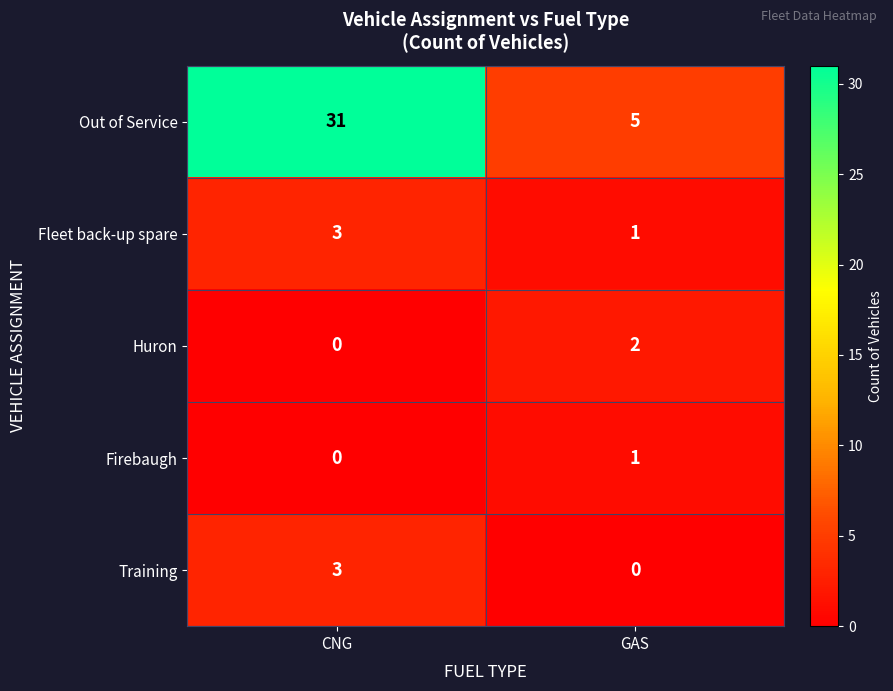

Reading left to right, what are all the values shown in this chart?

Out of Service: CNG=31	GAS=5
Fleet back-up spare: CNG=3	GAS=1
Huron: CNG=0	GAS=2
Firebaugh: CNG=0	GAS=1
Training: CNG=3	GAS=0